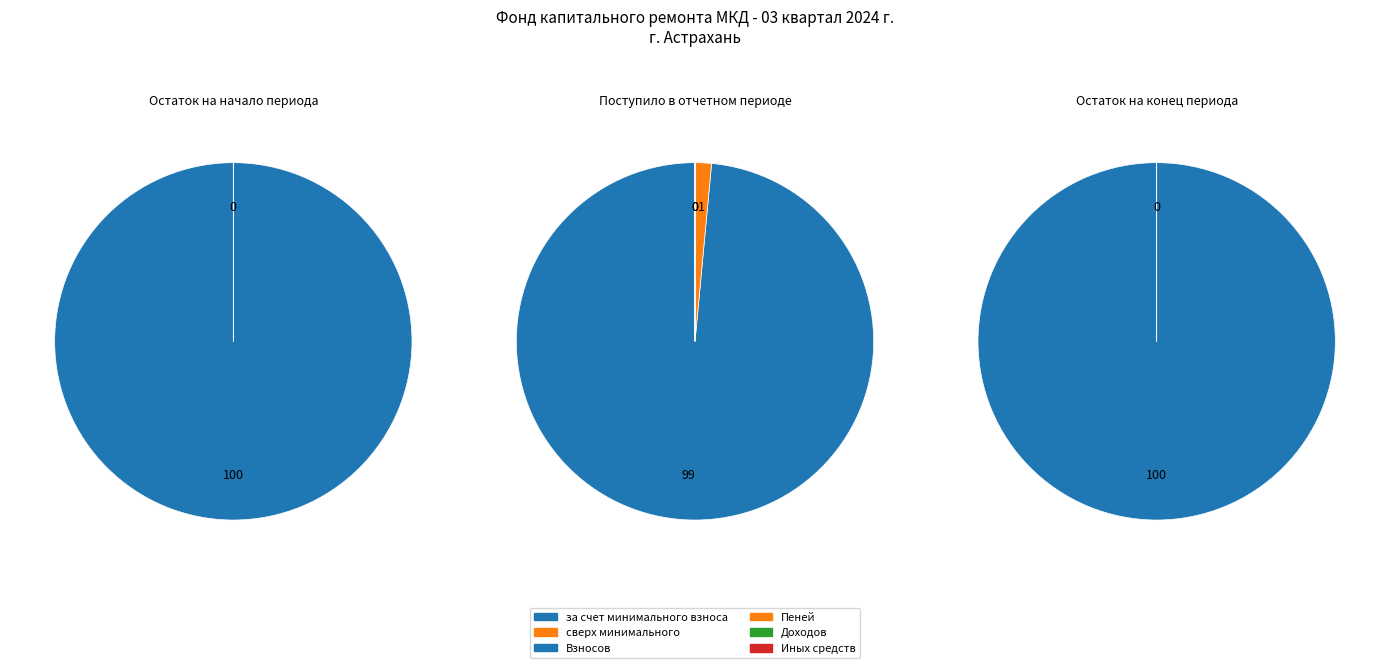

Do 3 and 0 together represent more than half of the pie?

No